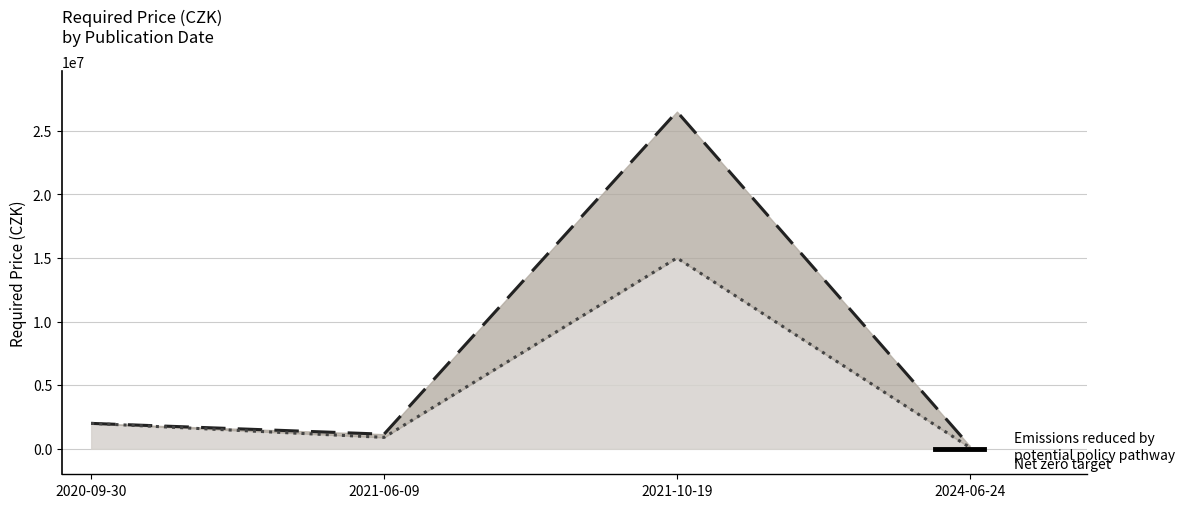

What is the value of the 4th point from the left?

215000